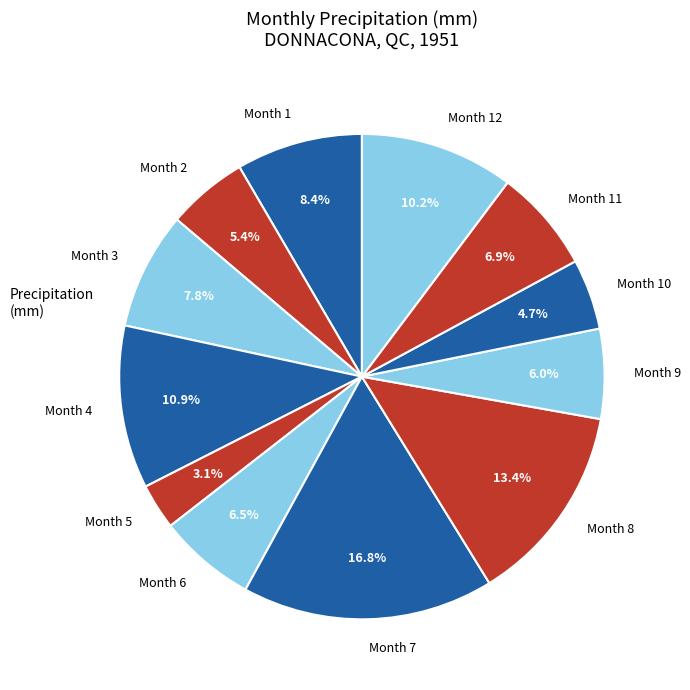

To the nearest percent, what is the difference between the largest and smallest slice percentages?

14%